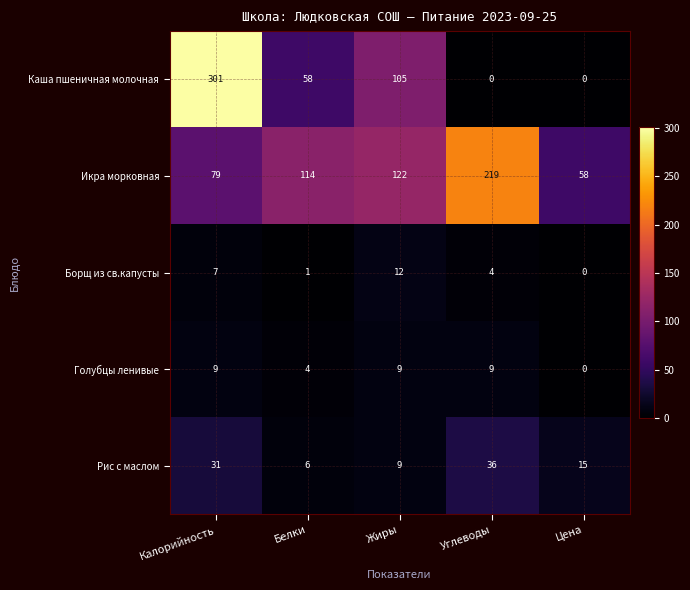

What is the sum of all Икра морковная values?

592